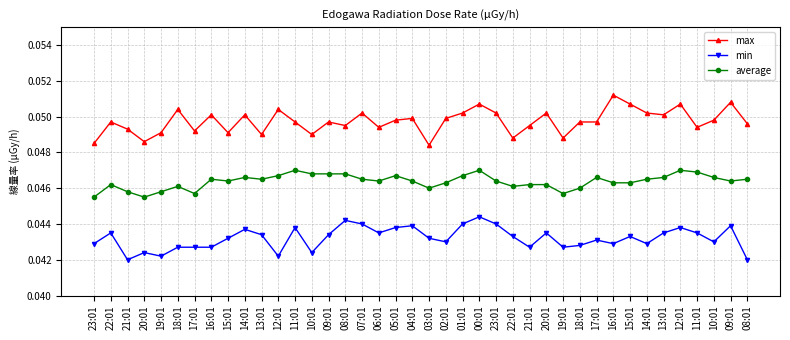

Which category has the lowest value in the average series?

23:01